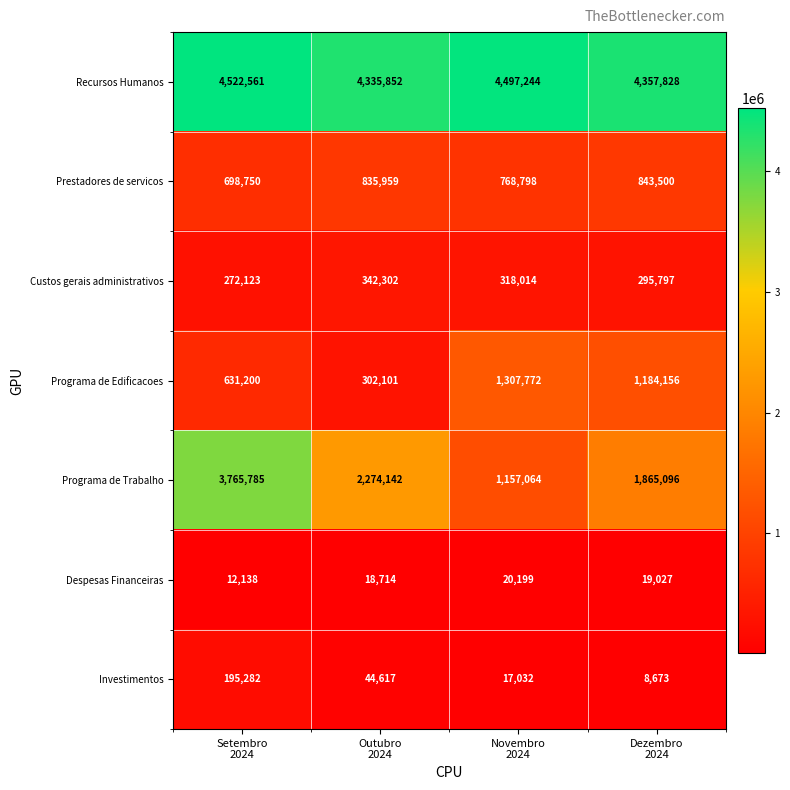

How many categories are shown in the chart?

4